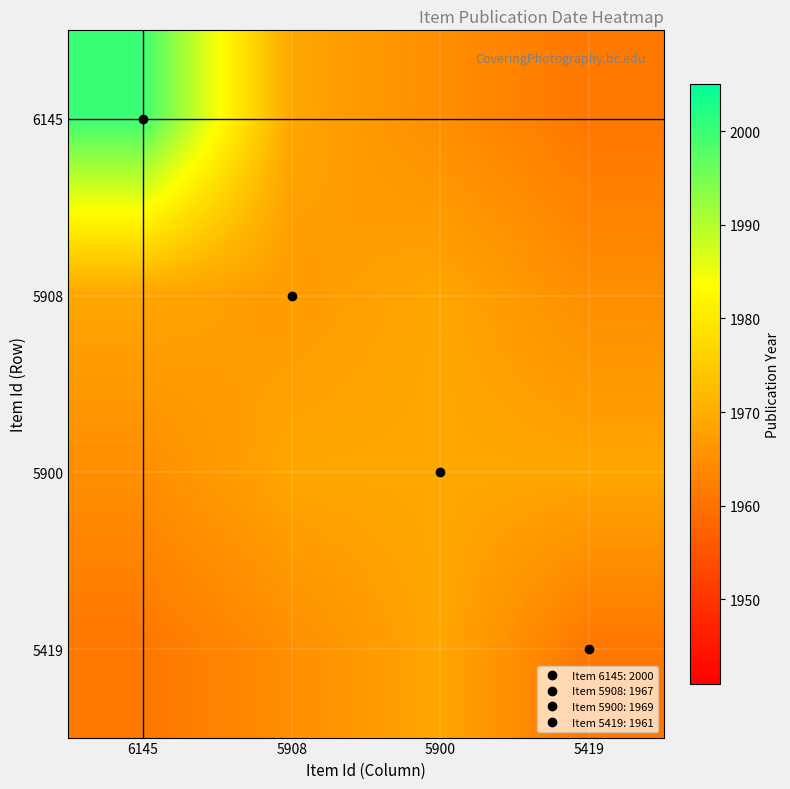

Reading left to right, what are all the values shown in this chart?

6145: 6145=2000.0	5908=1968.8	5900=1964.9	5419=1961.0
5908: 6145=1968.8	5908=1967.0	5900=1968.8	5419=1964.9
5900: 6145=1964.9	5908=1968.8	5900=1969.0	5419=1968.8
5419: 6145=1961.0	5908=1964.9	5900=1968.8	5419=1961.0